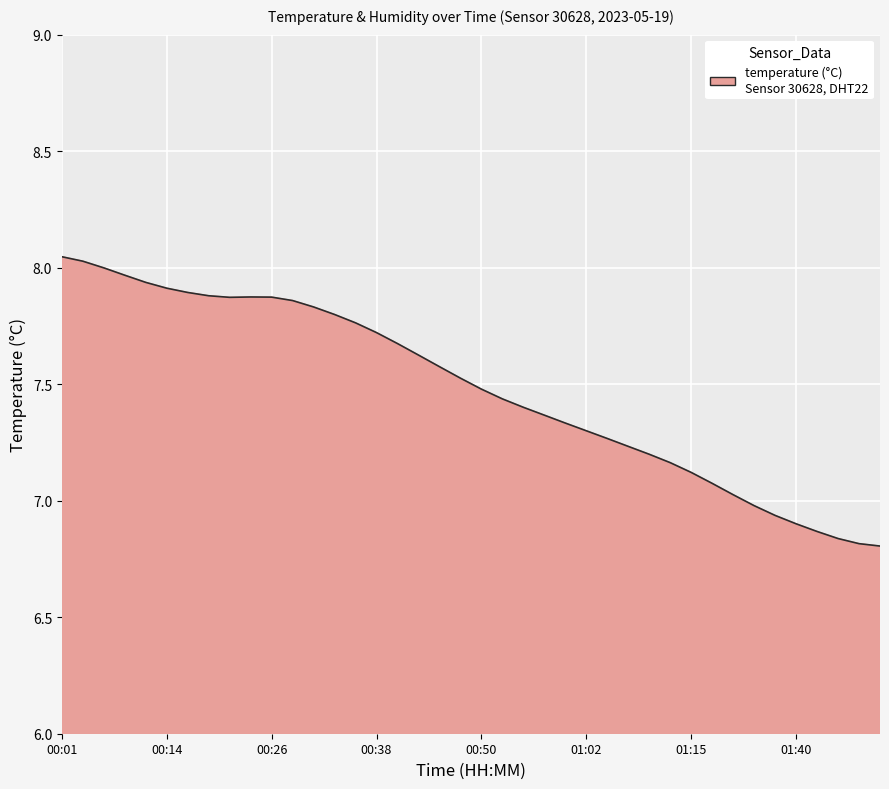

What is the difference between the maximum and minimum values?

1.2